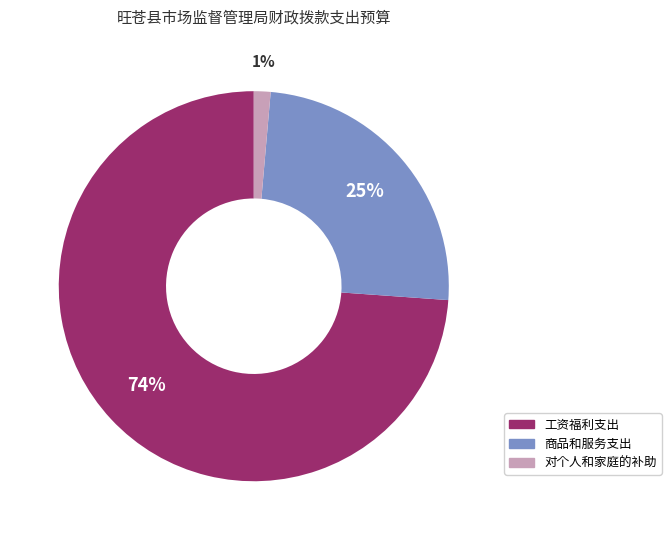

Does 对个人和家庭的补助 represent more than half of the total?

No